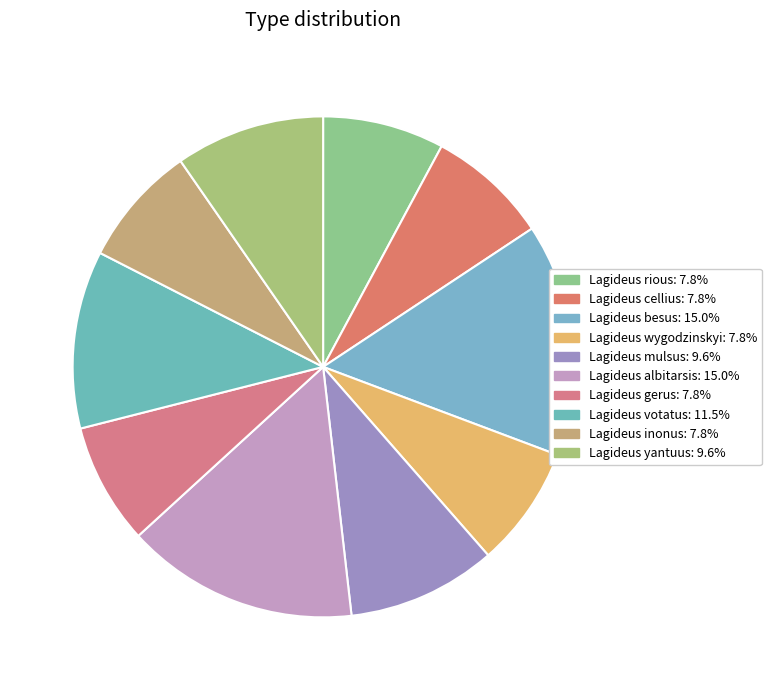

To the nearest percent, what is the difference between the largest and smallest slice percentages?

7%